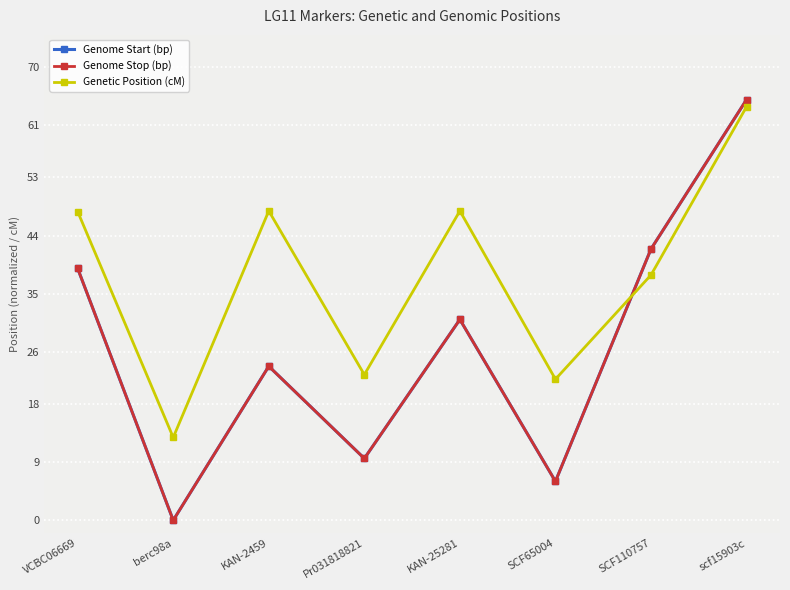

What is the label of the 4th point from the left?

Pr031818821